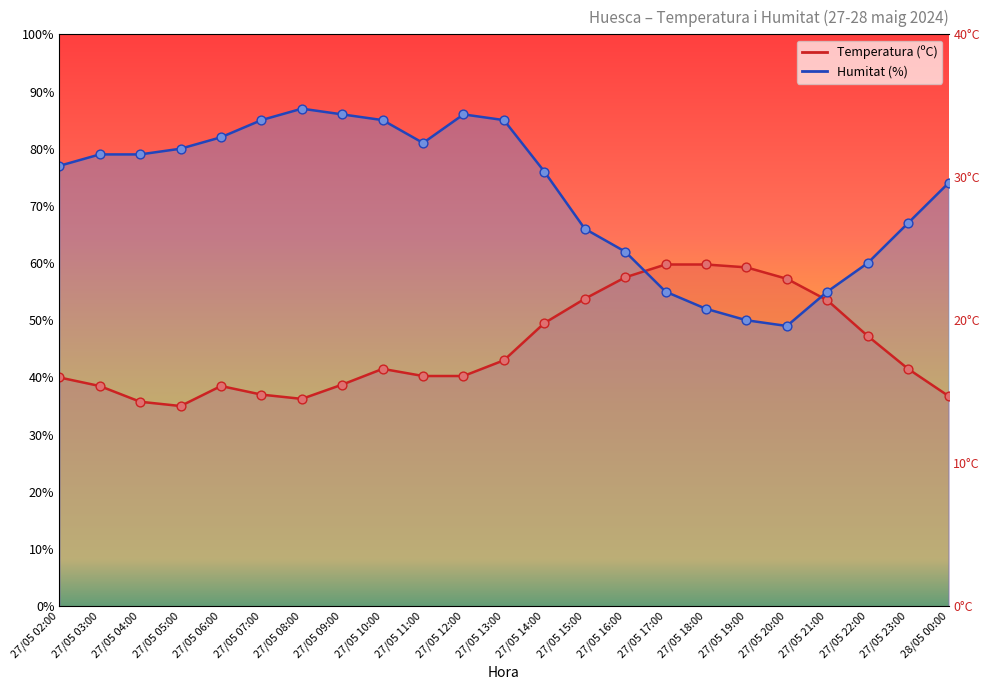

Which series has the largest total across all categories?

Humitat (%)